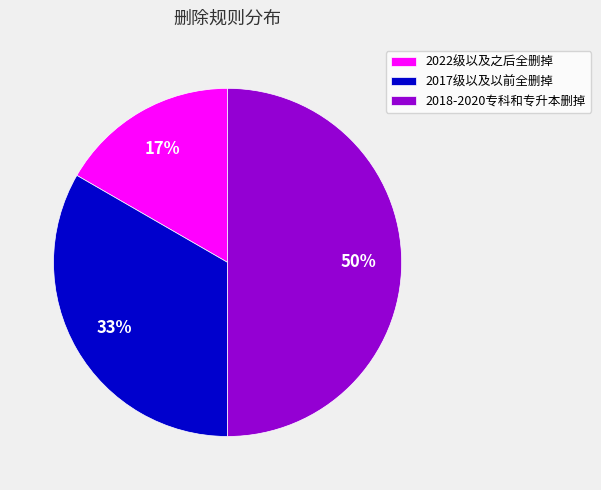

To the nearest percent, what percentage of the pie is 2017级以及以前全删掉?

33%